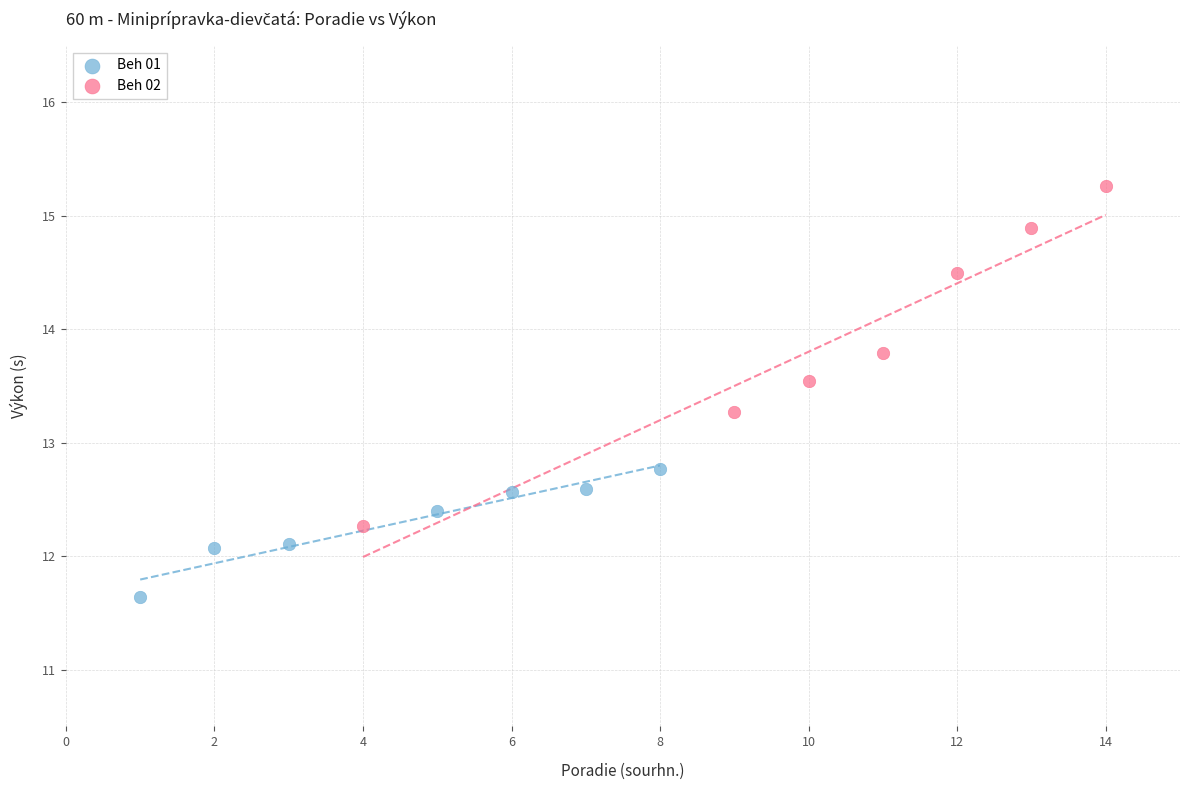

Which series has the largest Y range (max minus min)?

Beh 02